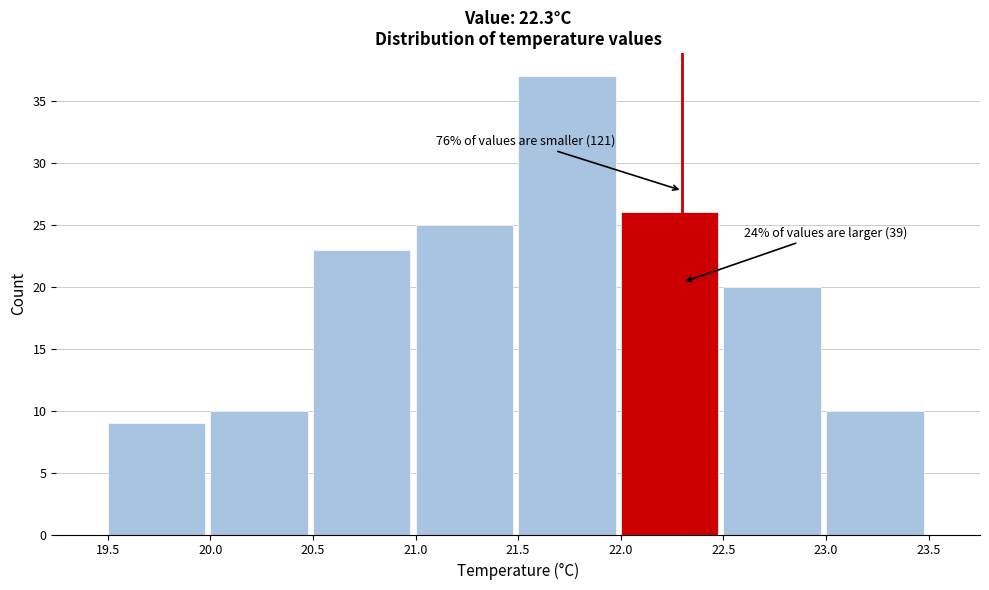

Which range on the x-axis has the tallest bar?

21.5 to 22.0